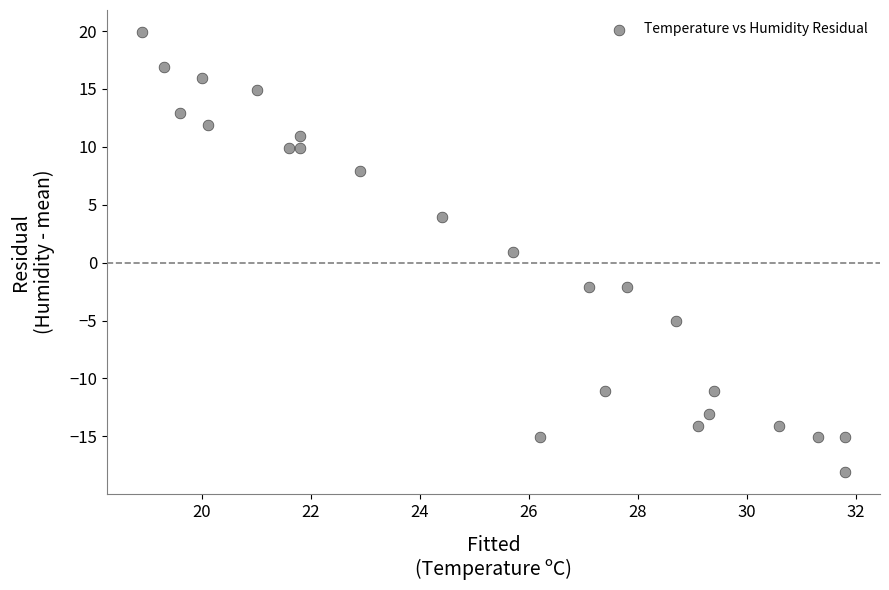

What Y value in the scatter plot is closest to 0?

0.9